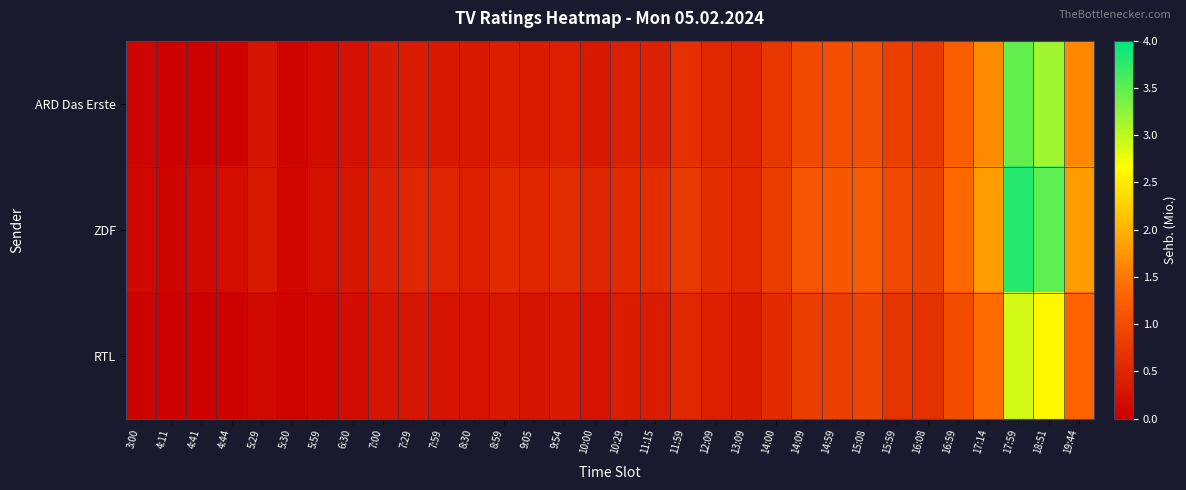

What is the total value across all series at 6:30?

0.7